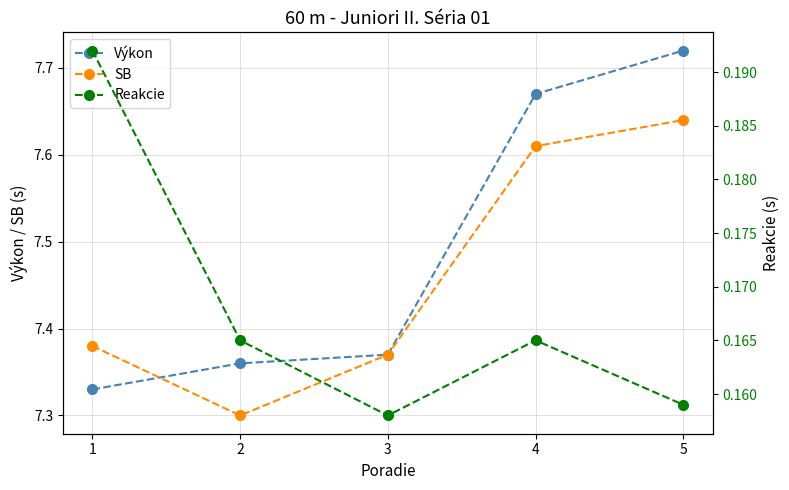

What is the difference between the maximum and second lowest values in the SB series?

0.3